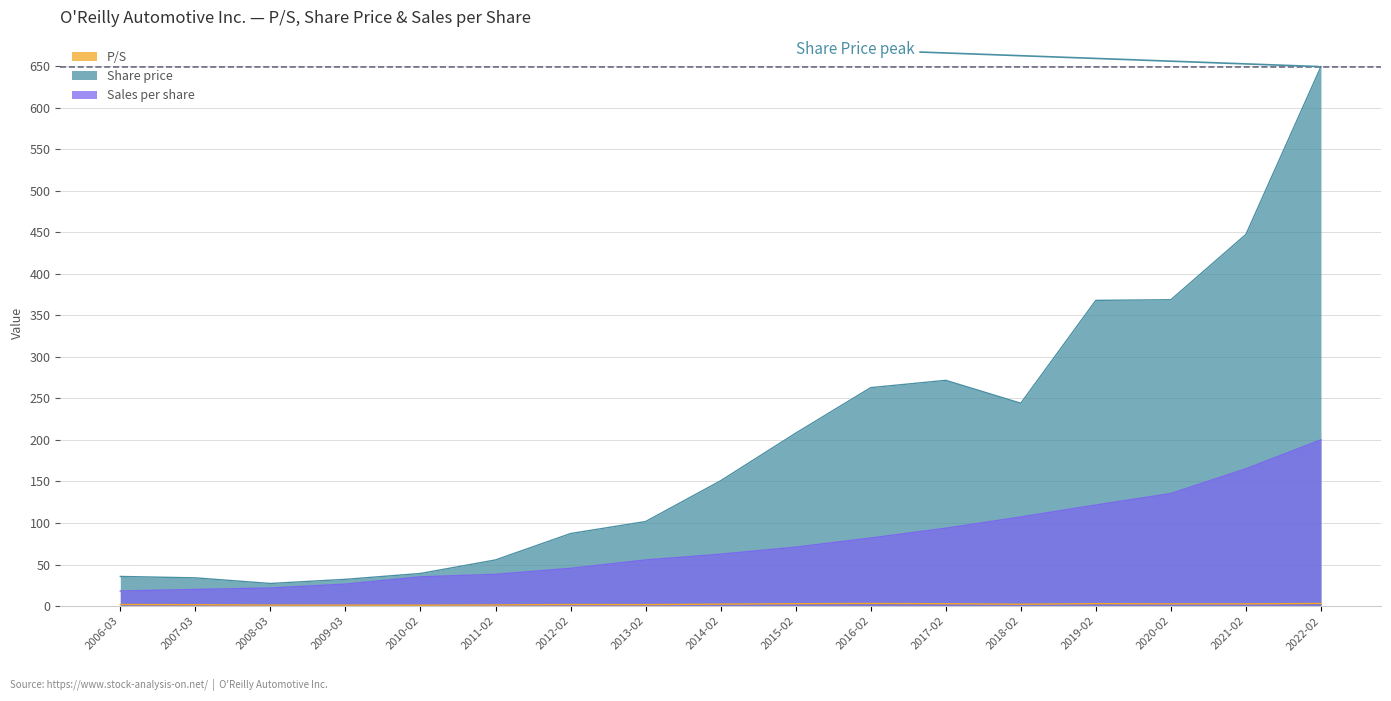

Rank the series by their maximum value, from lowest to highest.

P/S, Sales per share, Share price